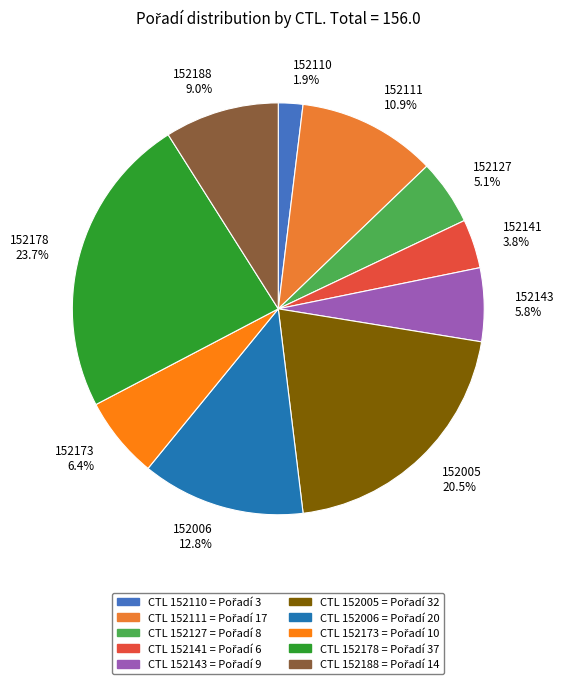

How many segments does this pie chart have?

10